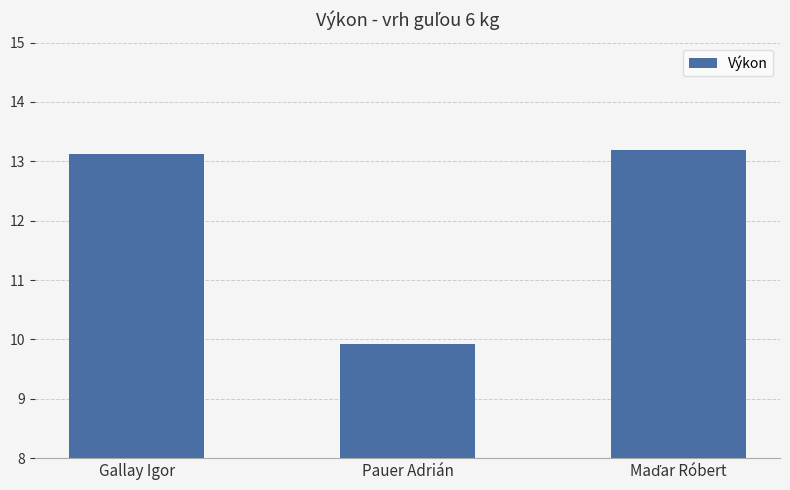

What is the label of the 2nd bar from the left?

Pauer Adrián